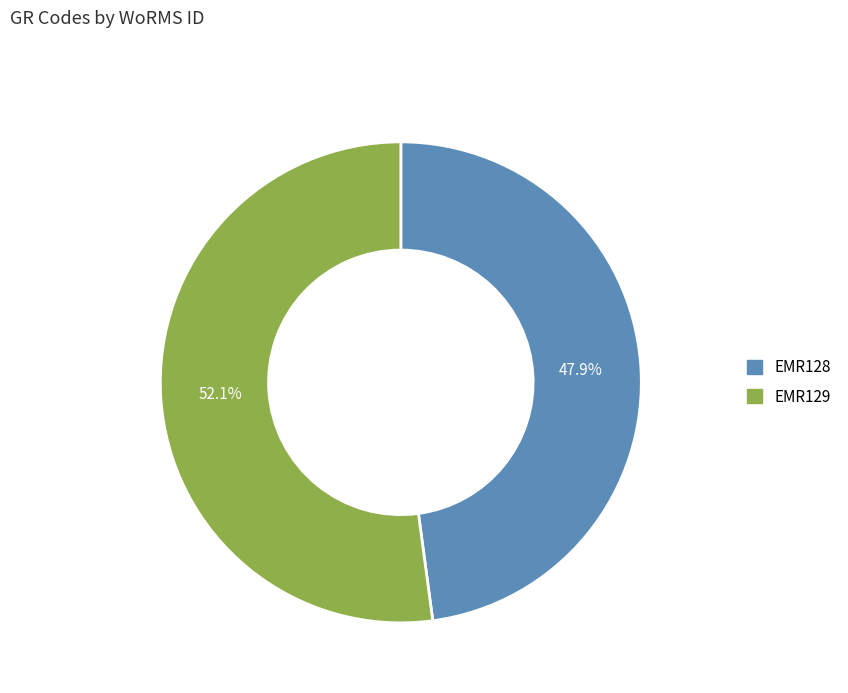

What percentage is the EMR129 slice, to the nearest percent?

52%